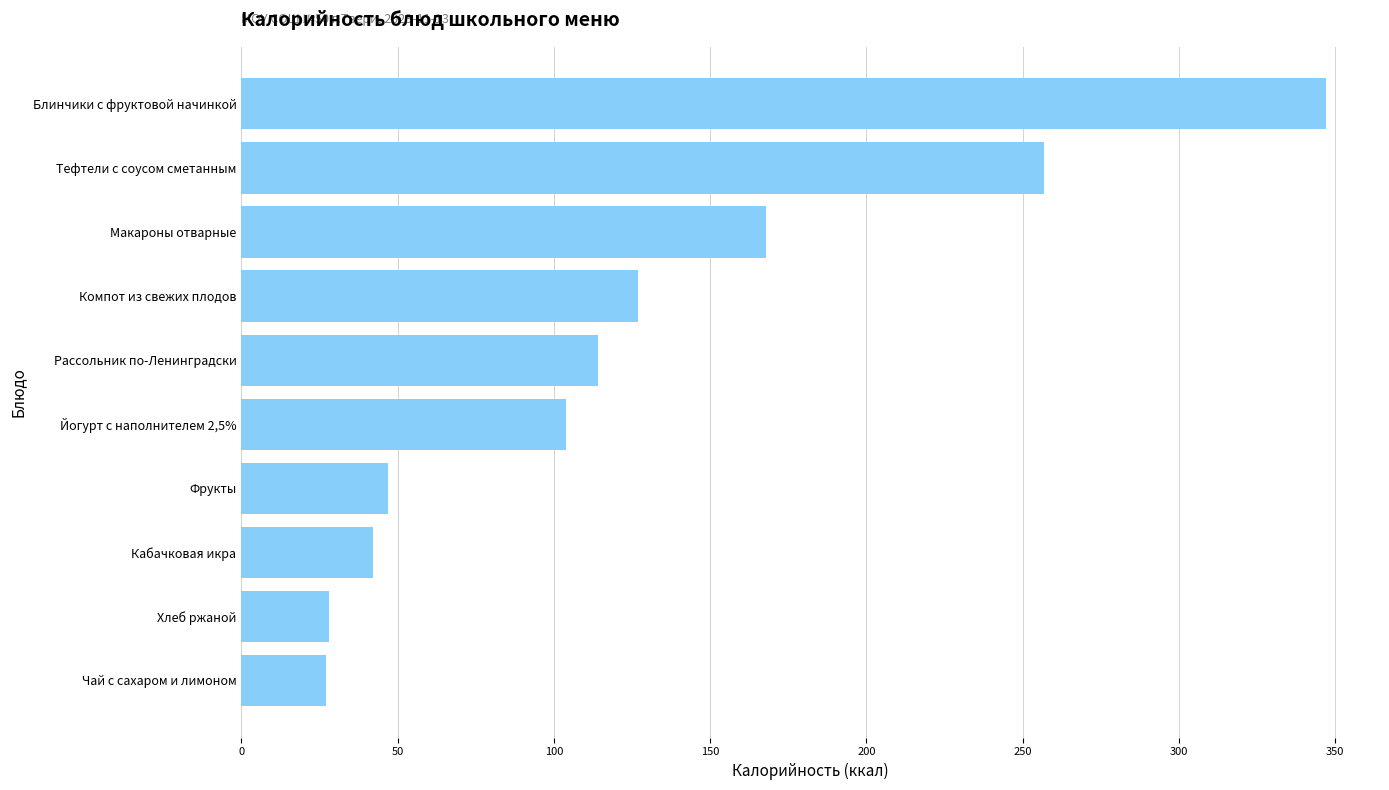

What is the minimum value shown in the chart?

27